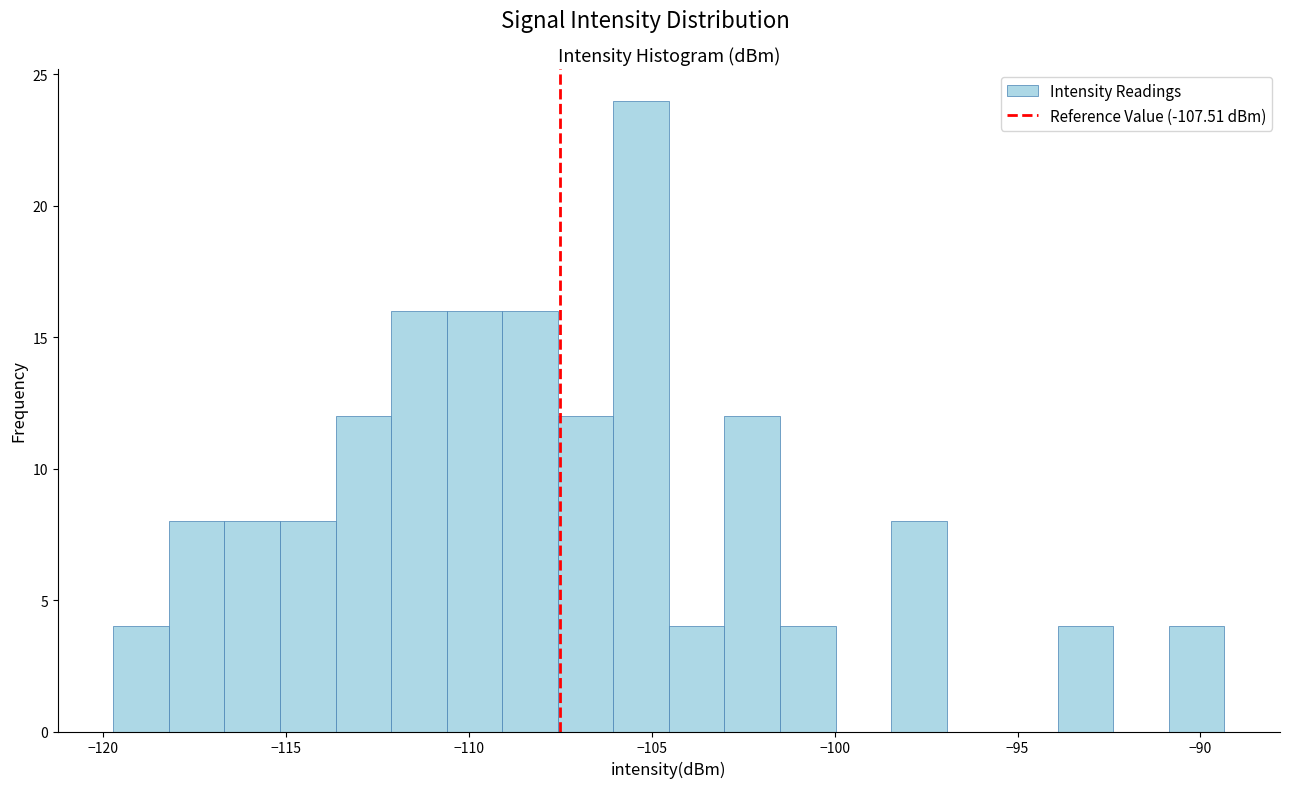

Read against the x-axis, roughly where is the centre of the tallest bar?

-105.5